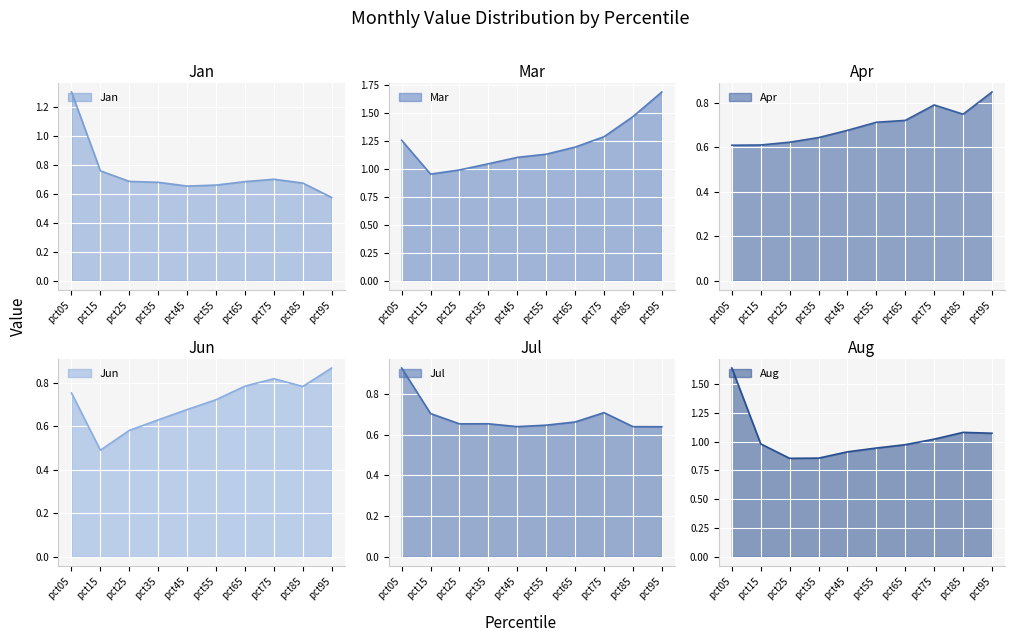

List the labels in order of Apr value, largest first.

pct95, pct75, pct85, pct65, pct55, pct45, pct35, pct25, pct15, pct05